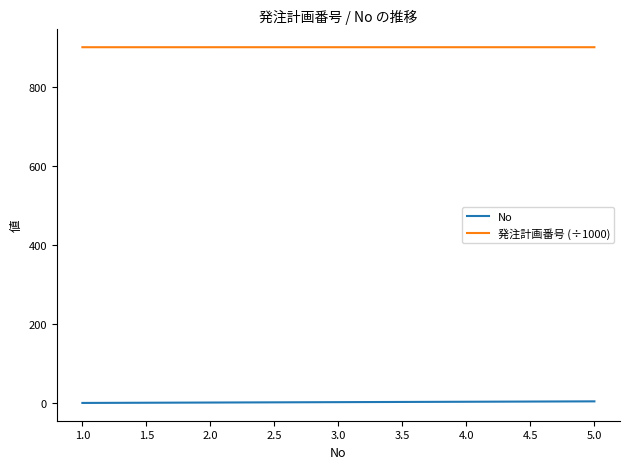

How many No values are between 2 and 4?

3